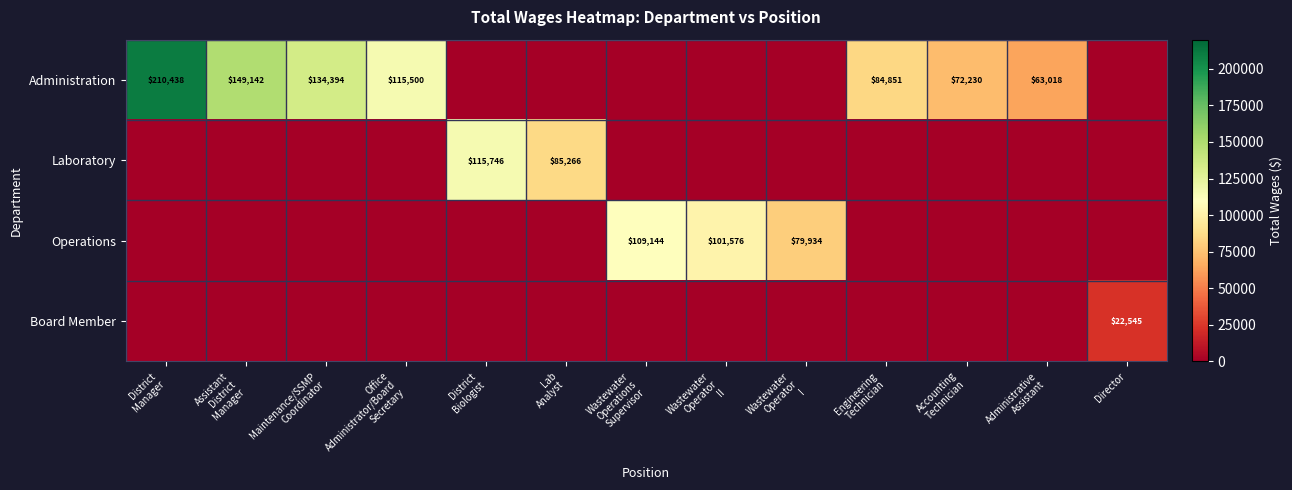

What is the total value across all series at District
Manager?

210438